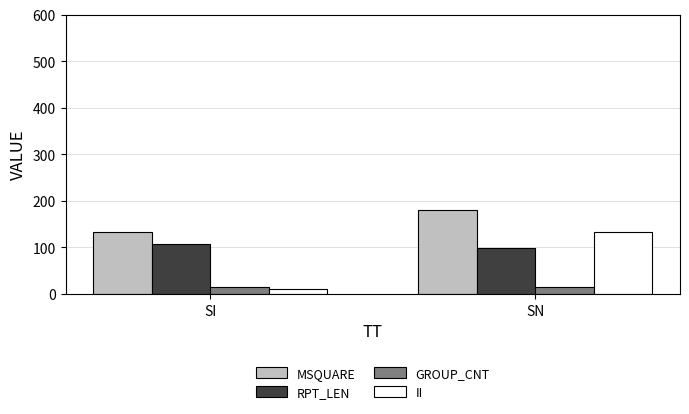

Between SI and SN, which series saw the biggest shift?

II